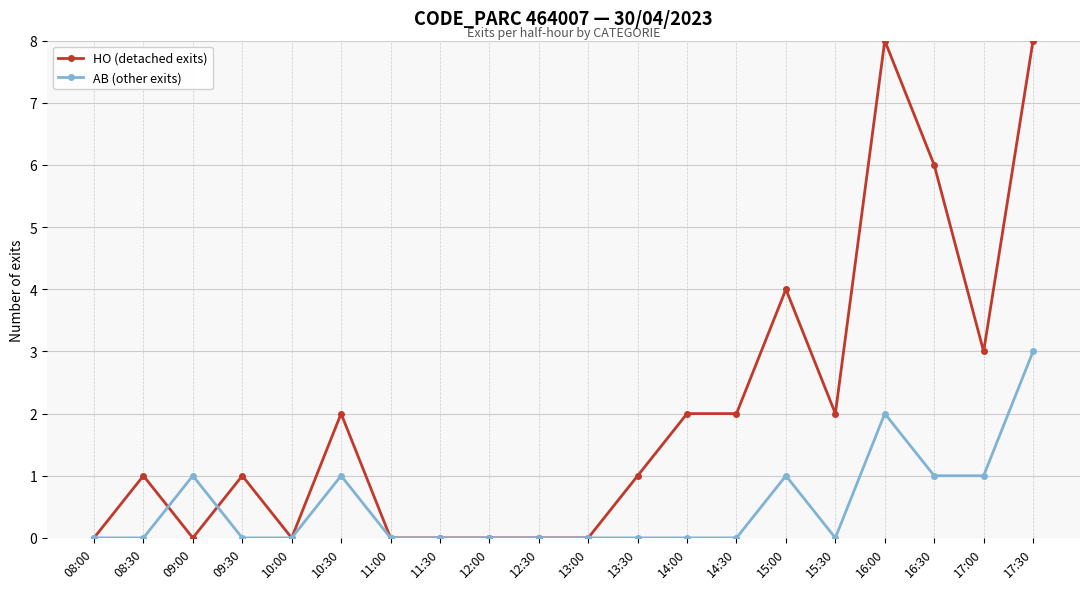

At which category is the sum across all series the highest?

17:30